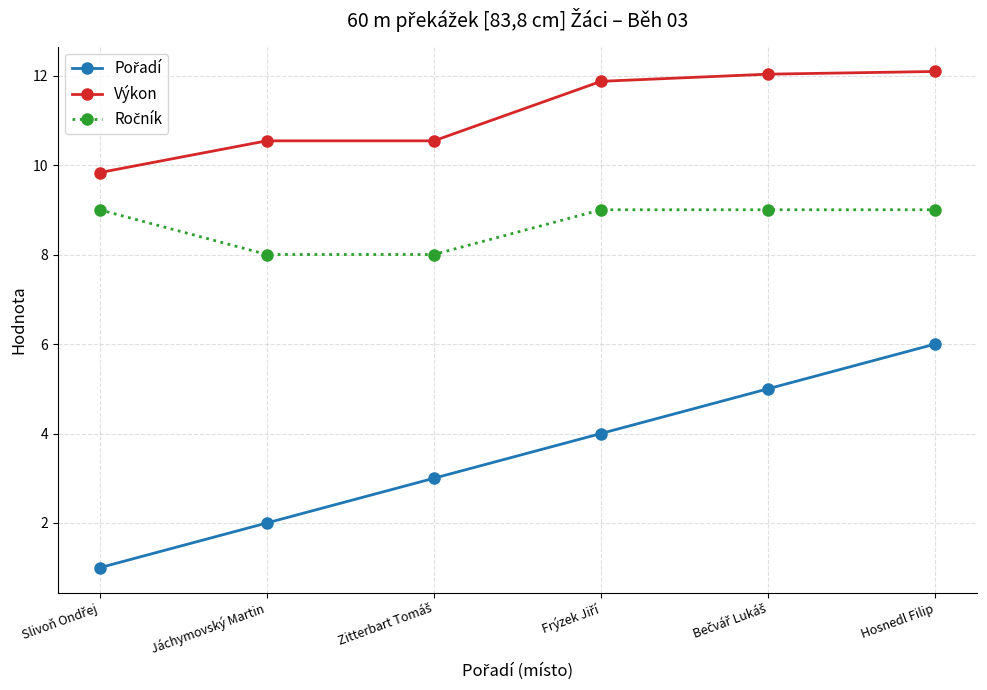

What position from the right is Hosnedl Filip?

1